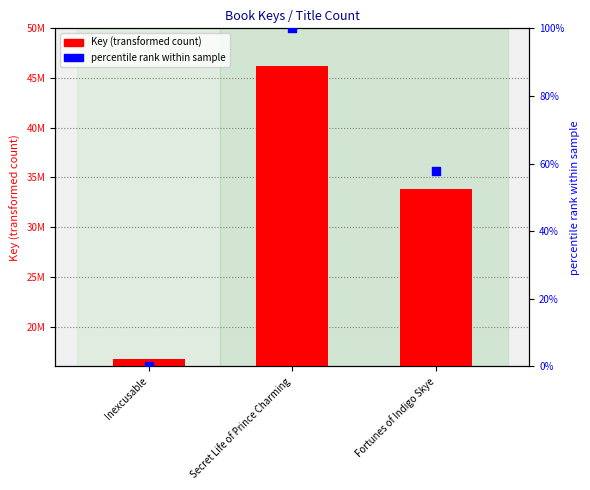

Which series reaches the maximum Y coordinate?

Key (transformed count)